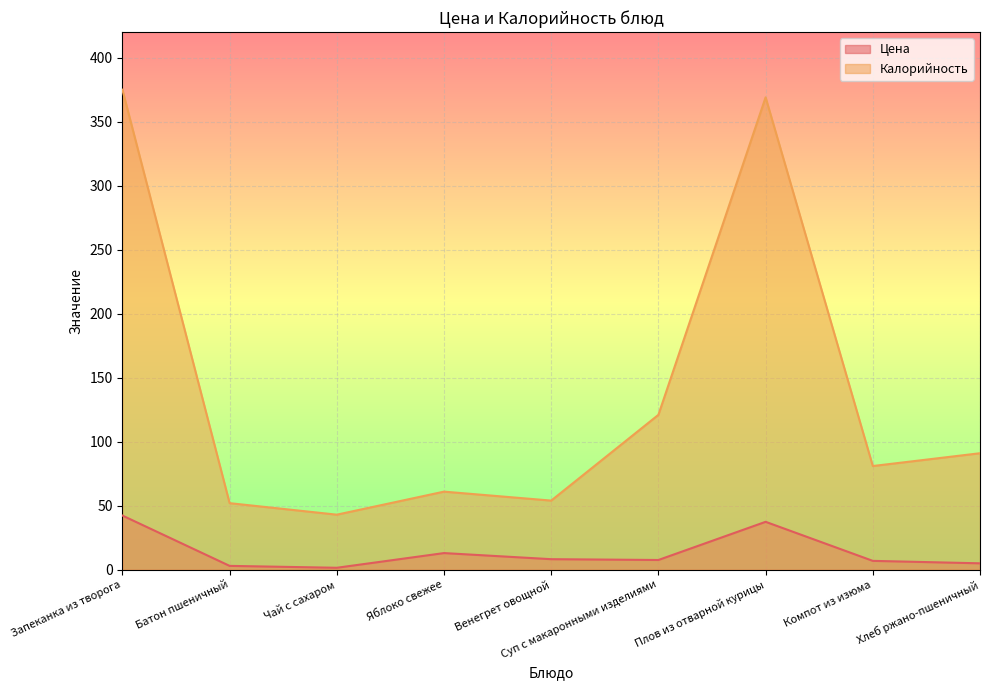

How many data points does each series have?

9